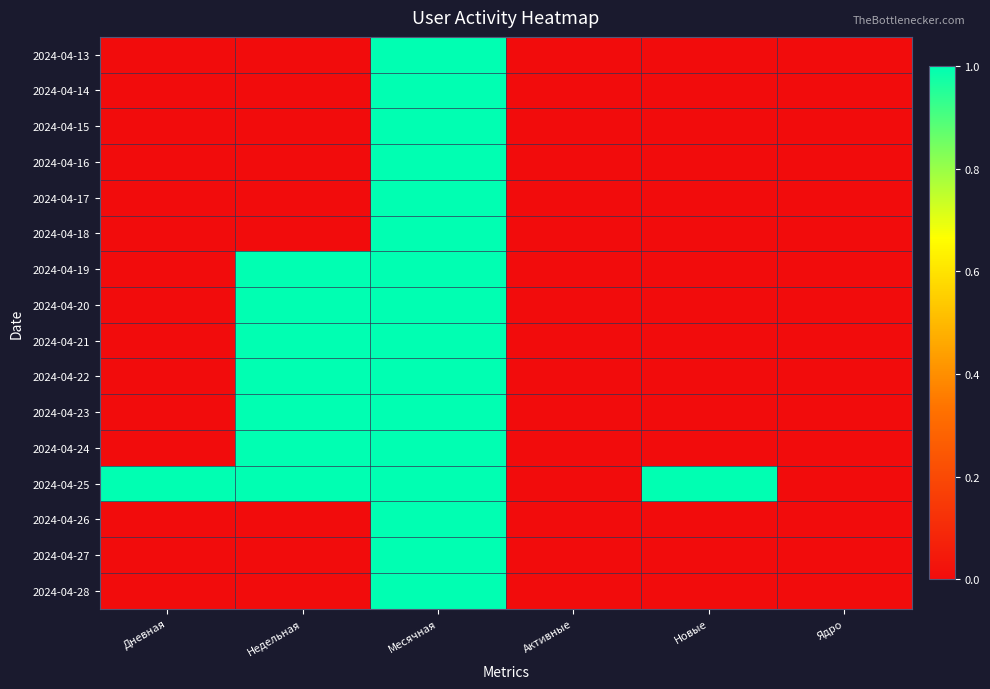

Count the number of categories in the chart.

6